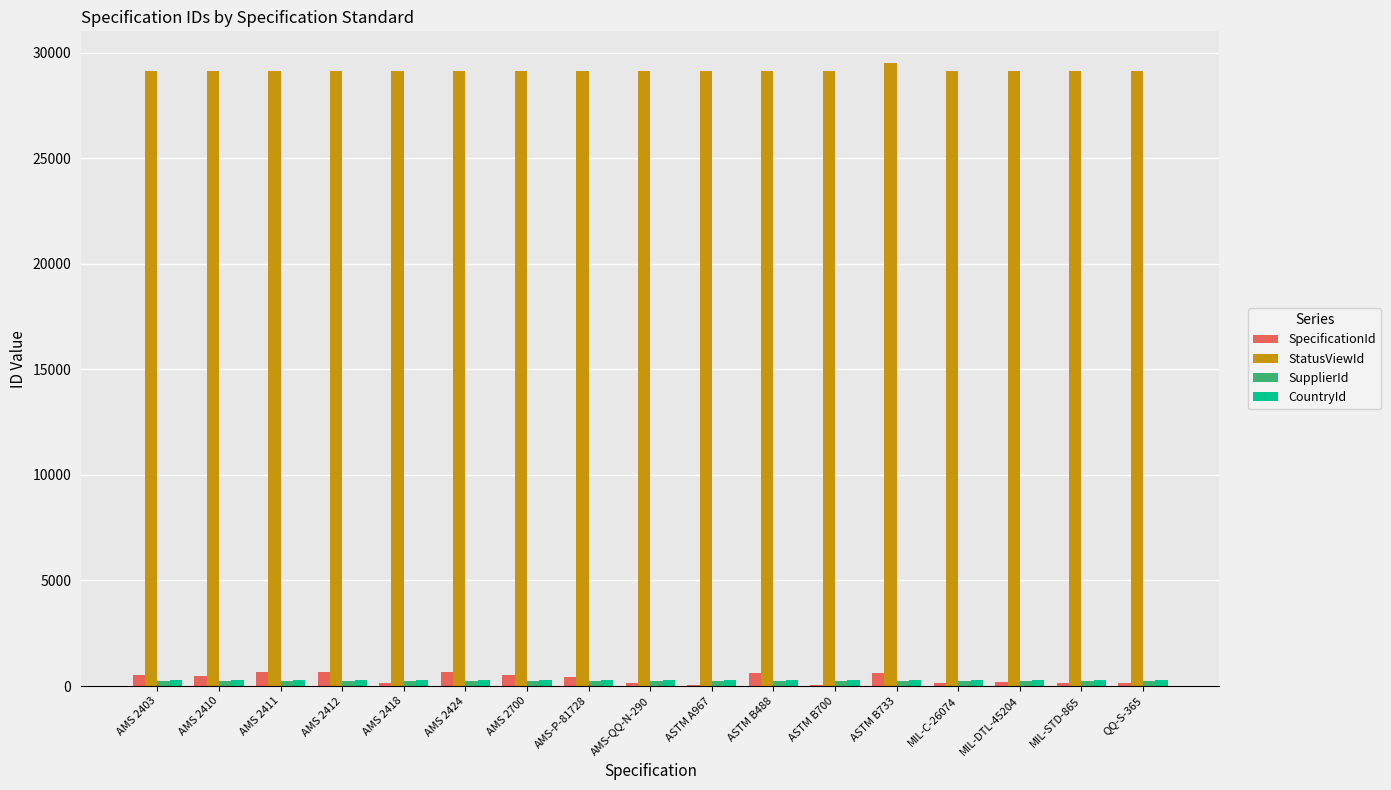

What is the sum of all SpecificationId values?

6152